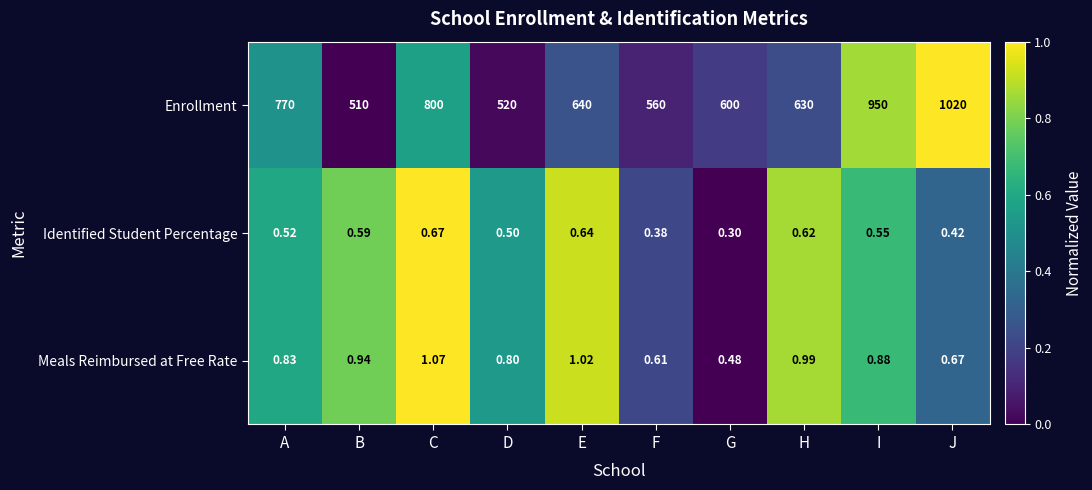

Rank the categories by Identified Student Percentage value from highest to lowest.

C, E, H, B, I, A, D, J, F, G